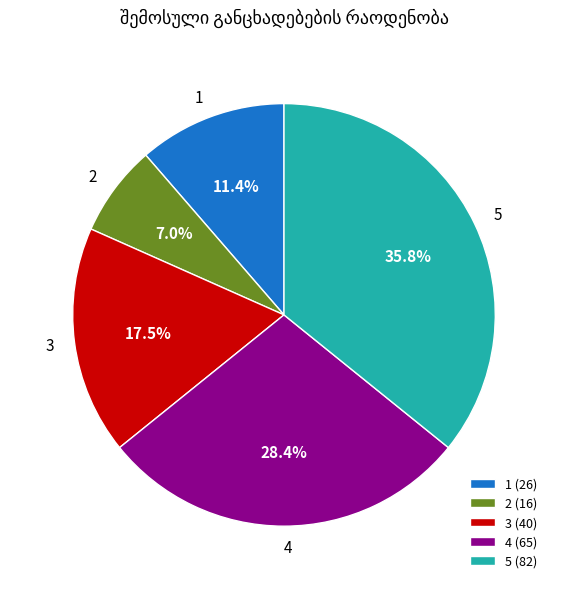

What percentage is NOT represented by 3?

82.5%